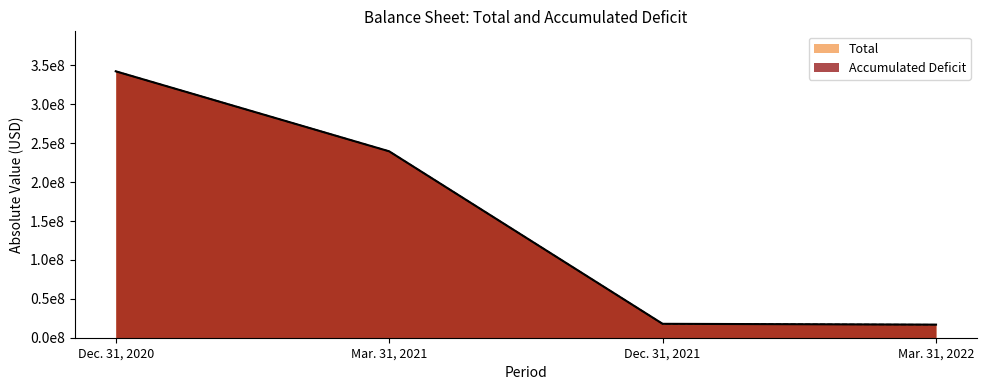

What is the difference between the second highest and minimum values in the Total series?

222840343